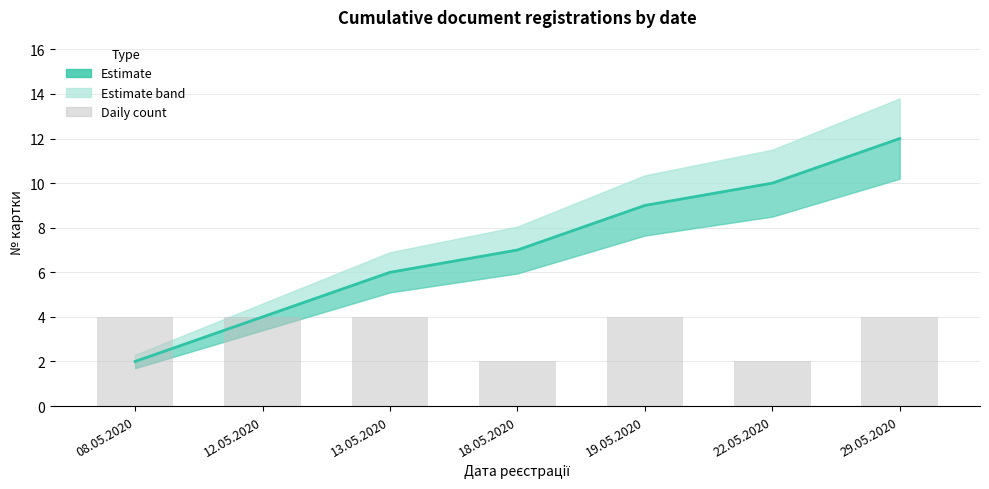

Does the chart contain any negative values?

No